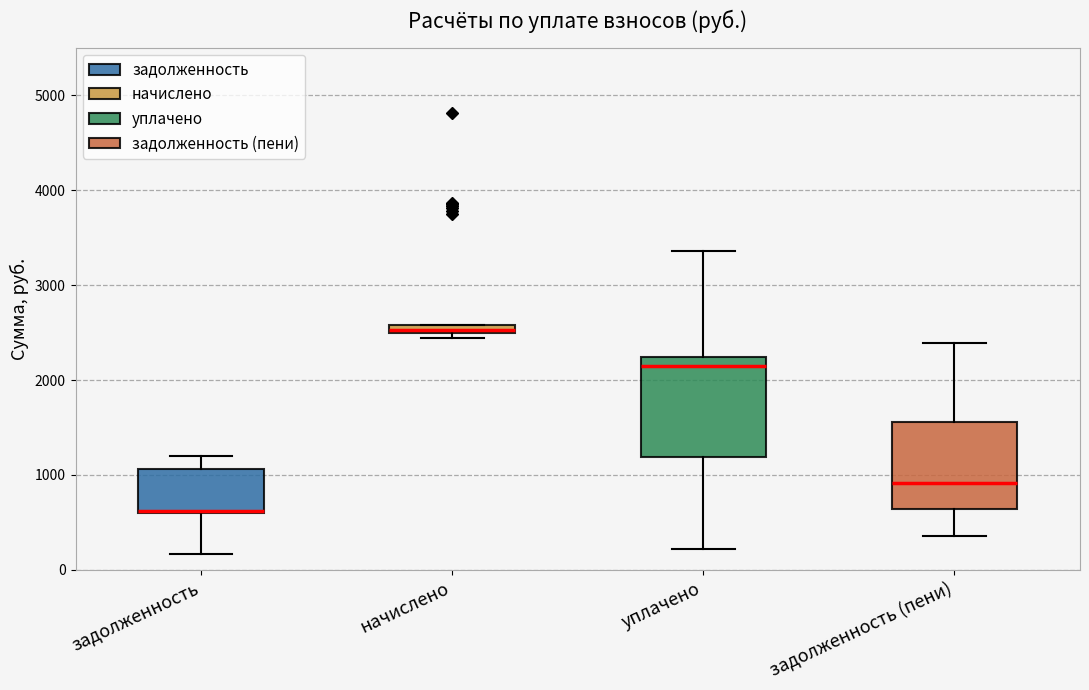

Where is the lower edge of the box for начислено on the y-axis? The values are not printed on the chart, so give them approximately, as read against the axis.

2500